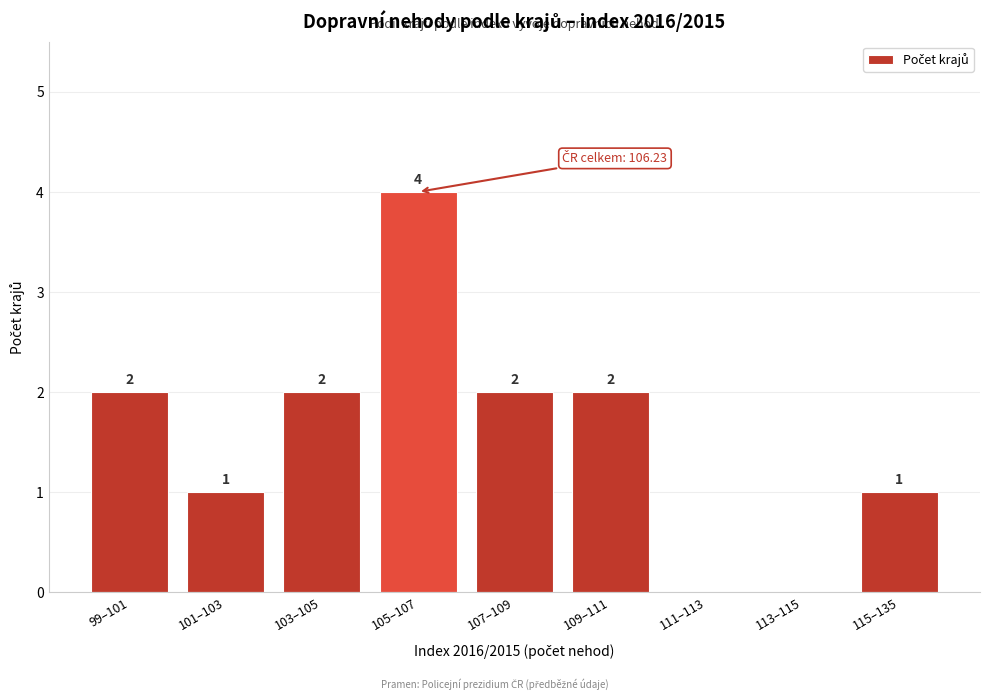

Reading left to right, transcribe all the data shown in this chart.

99–101=2	101–103=1	103–105=2	105–107=4	107–109=2	109–111=2	111–113=0	113–115=0	115–135=1